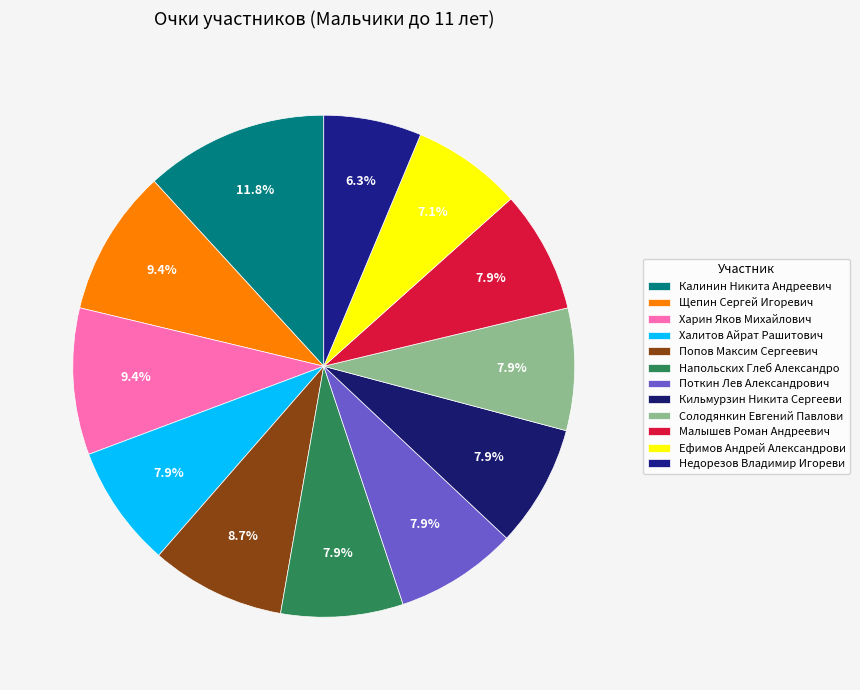

Does Напольских Глеб Александро represent more than half of the total?

No